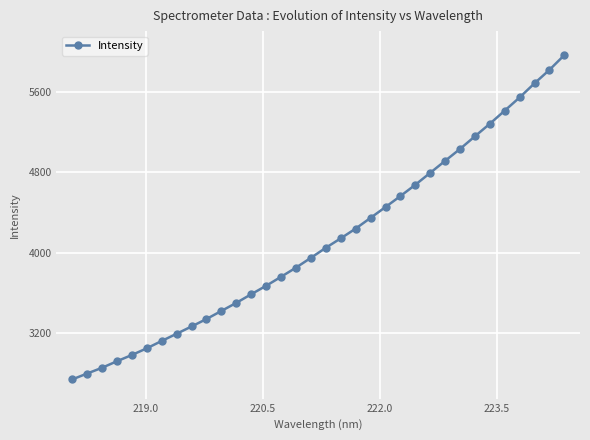

How many data points are less than 4048?

17